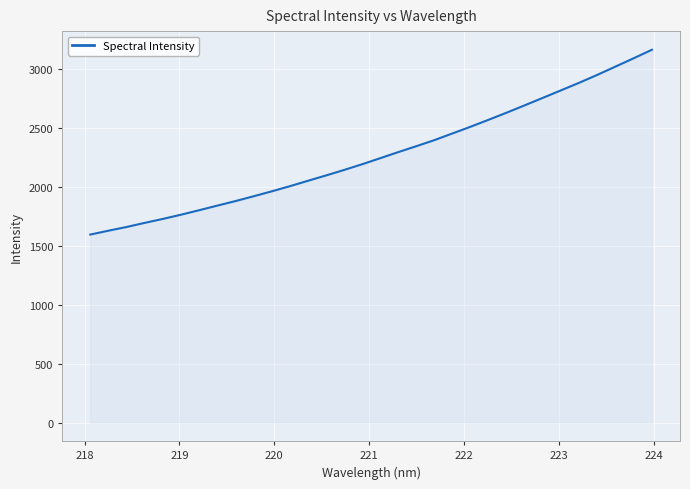

What is the greatest value displayed?

3162.0